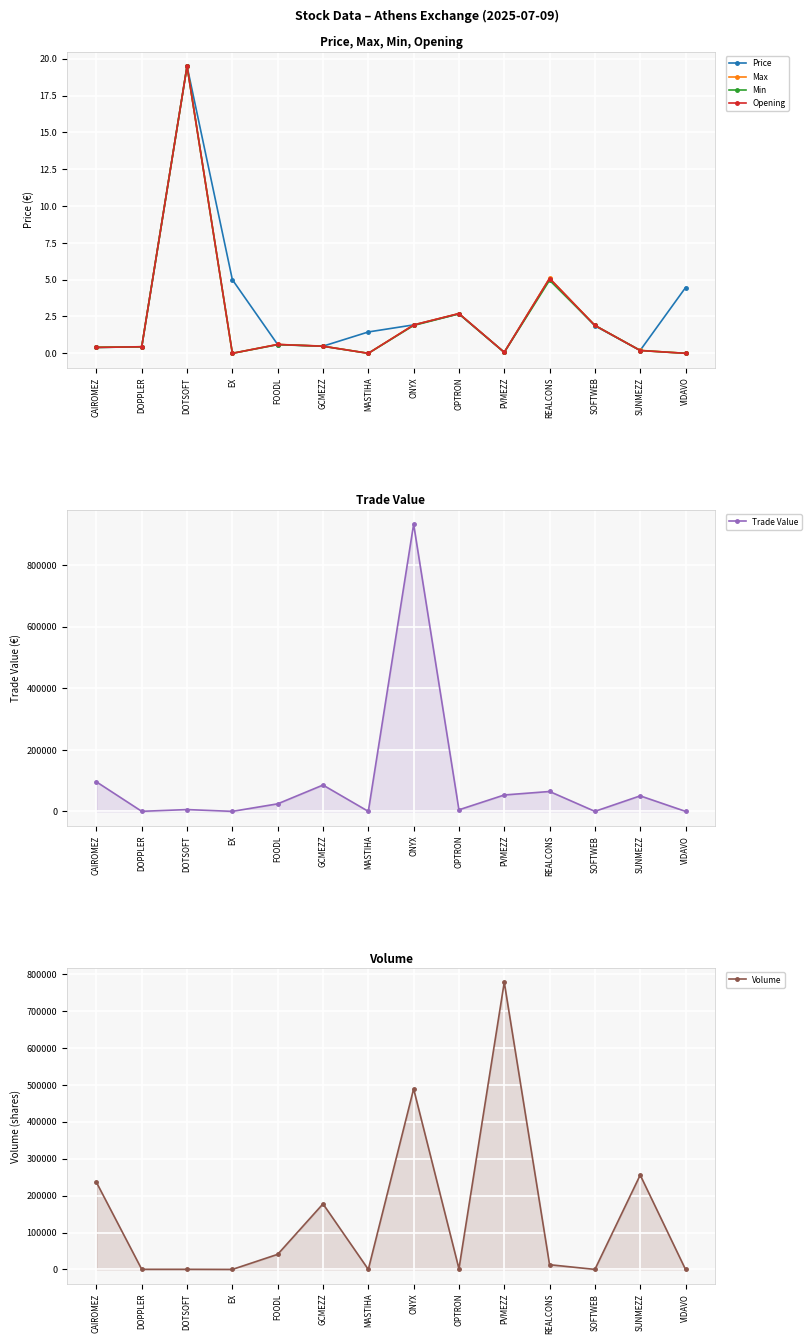

What position from the left is PVMEZZ?

10